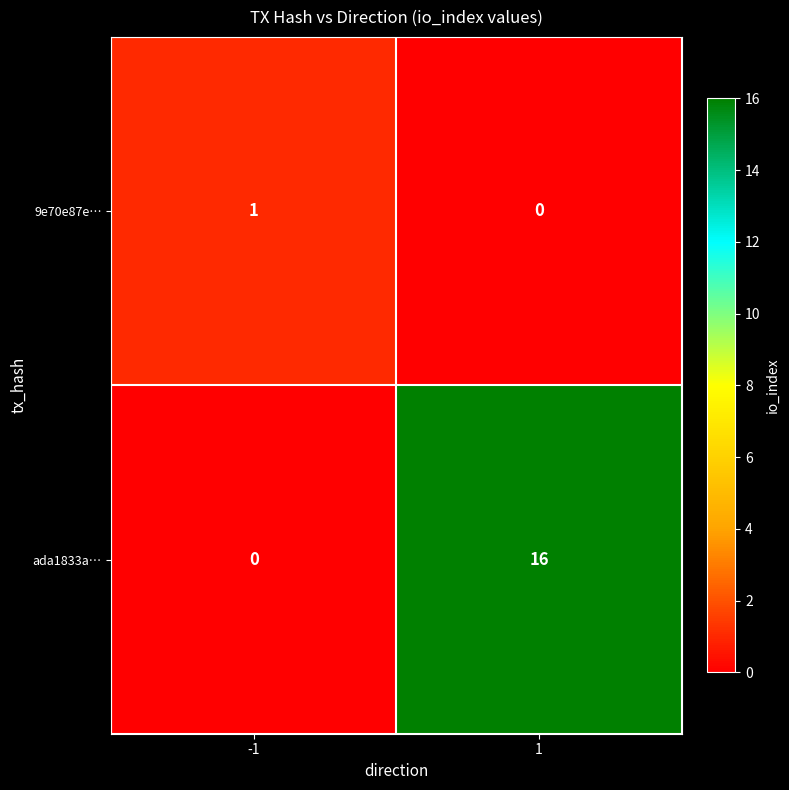

How many distinct data groups are displayed?

2